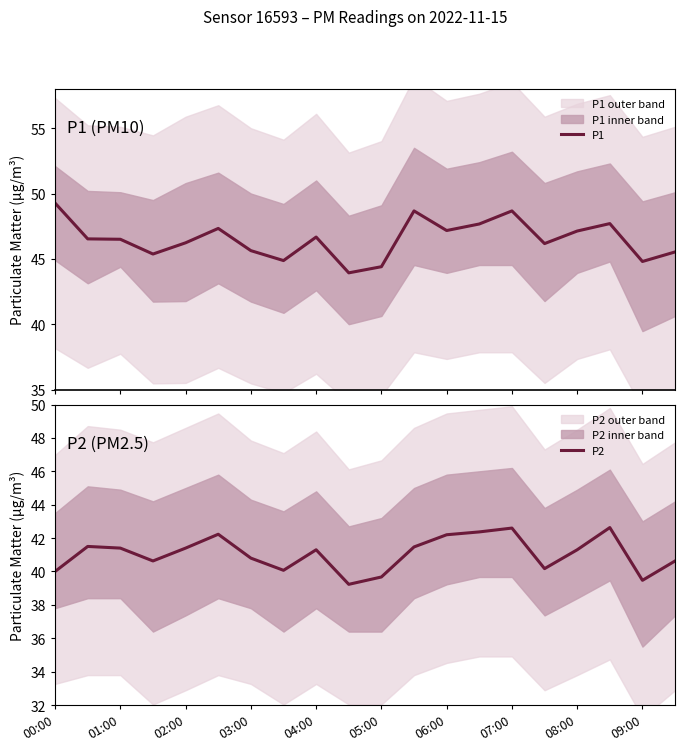

What is the lowest value of the P1 series?

43.9